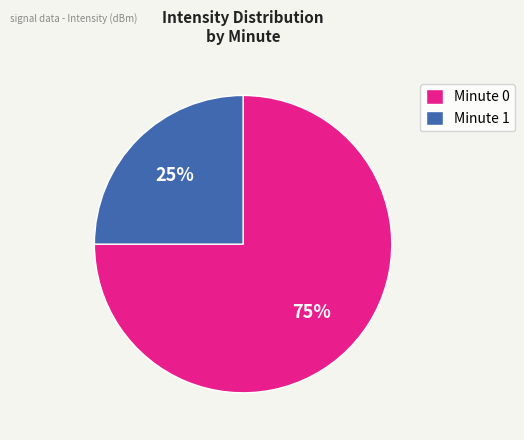

Is there any slice that represents more than half of the pie?

Yes